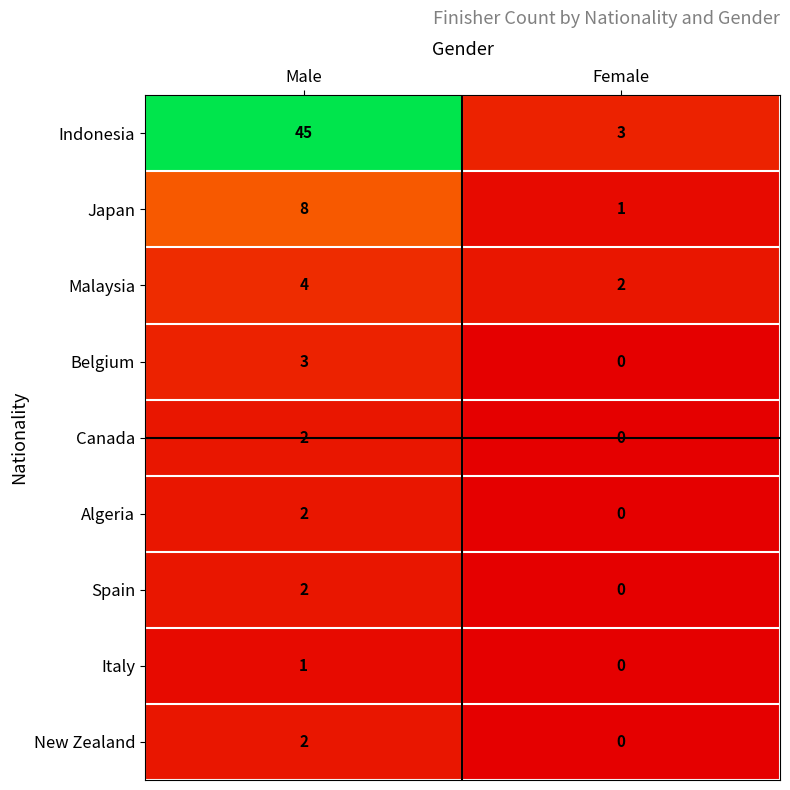

What is the total value across all series at Female?

6